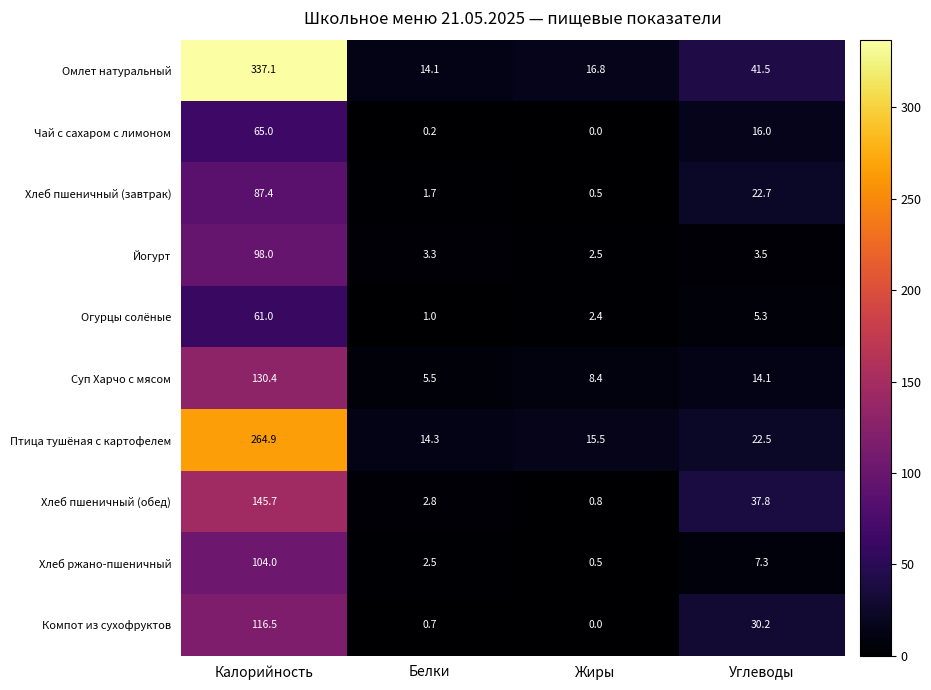

At which label is Хлеб пшеничный (завтрак) closest to 43?

Углеводы